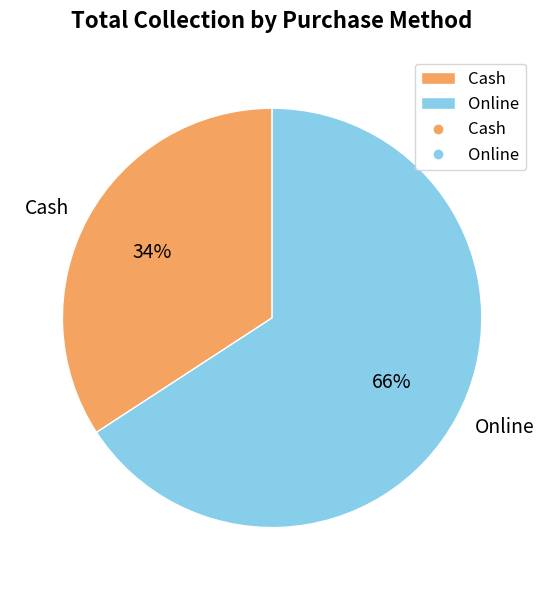

Is it true that Cash is 34% of the pie?

True